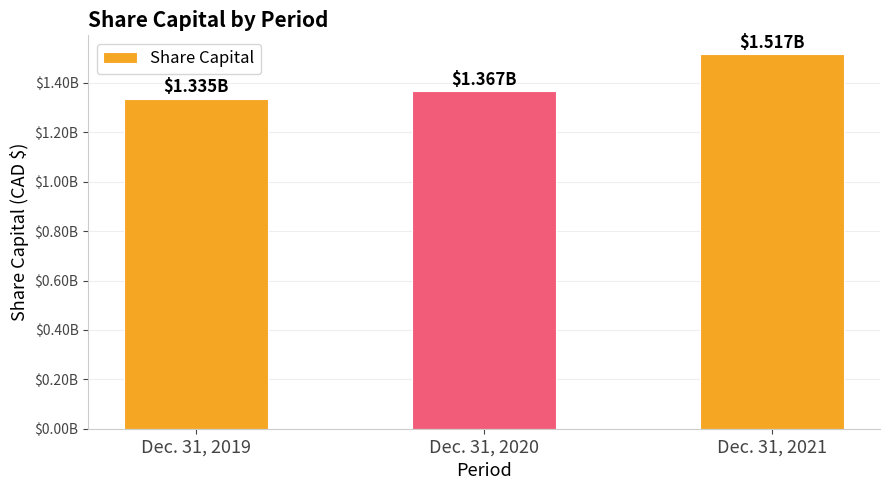

Reading right to left, list all the values displayed in this chart.

Dec. 31, 2021=1517029000	Dec. 31, 2020=1366710000	Dec. 31, 2019=1335467000